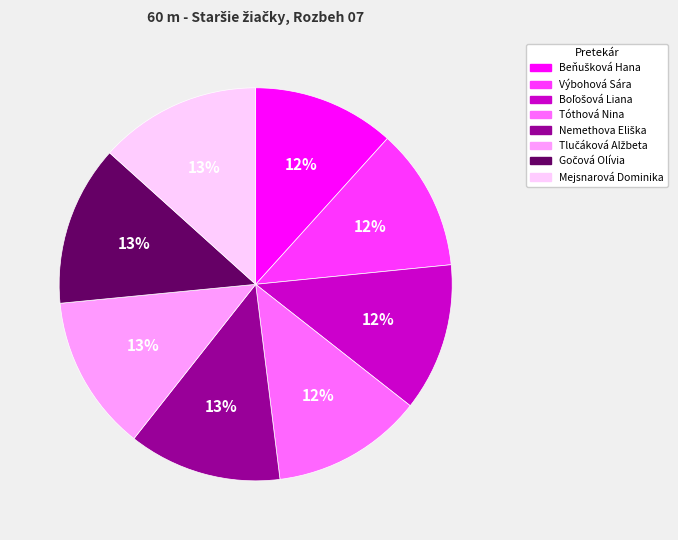

Is Mejsnarová Dominika the majority of the pie?

No